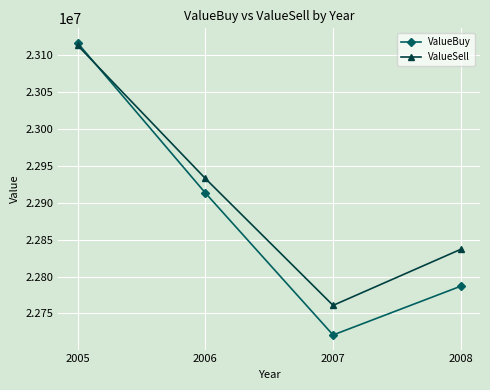

What is the value of the ValueBuy point at the 2nd from the left?

22913283.6